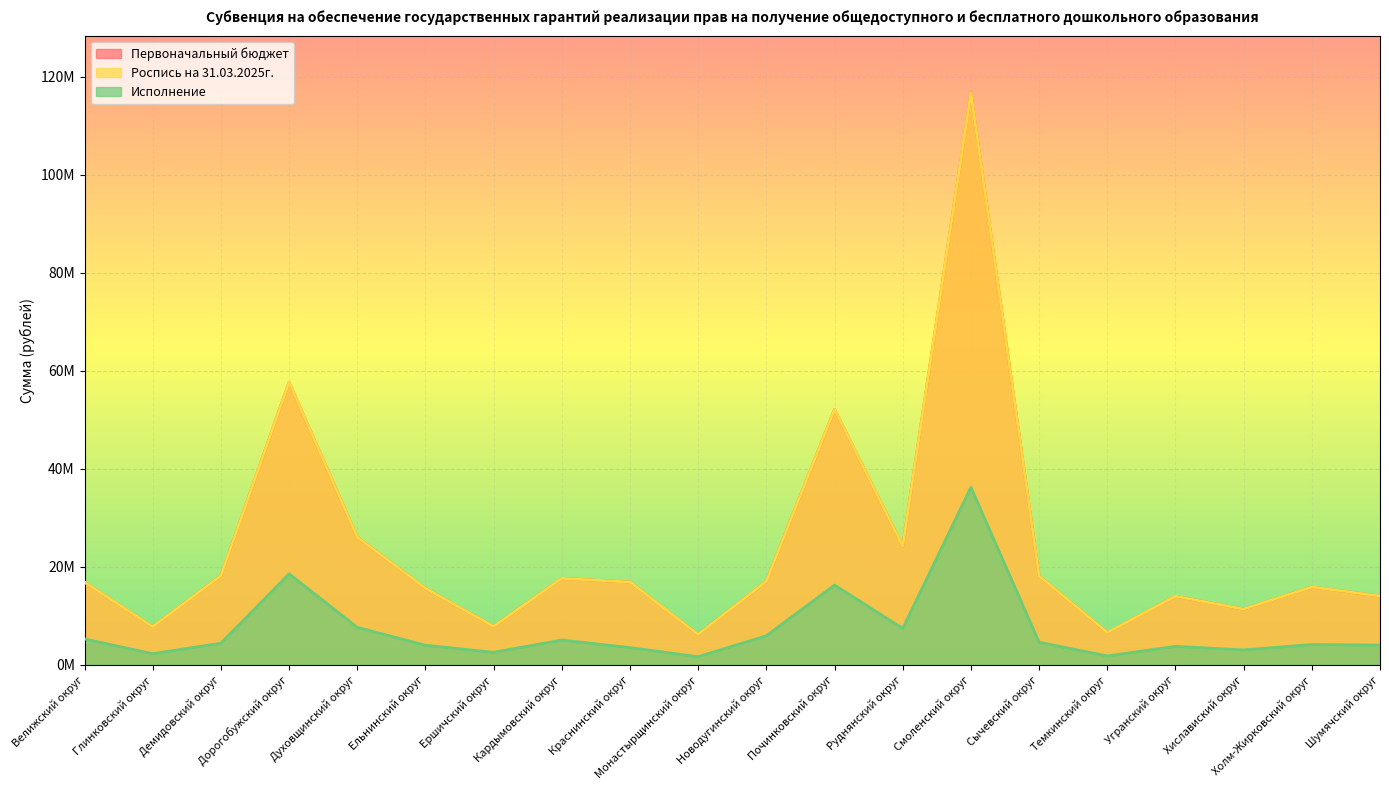

In Исполнение, how many points are higher than both neighbors (excluding endpoints)?

6